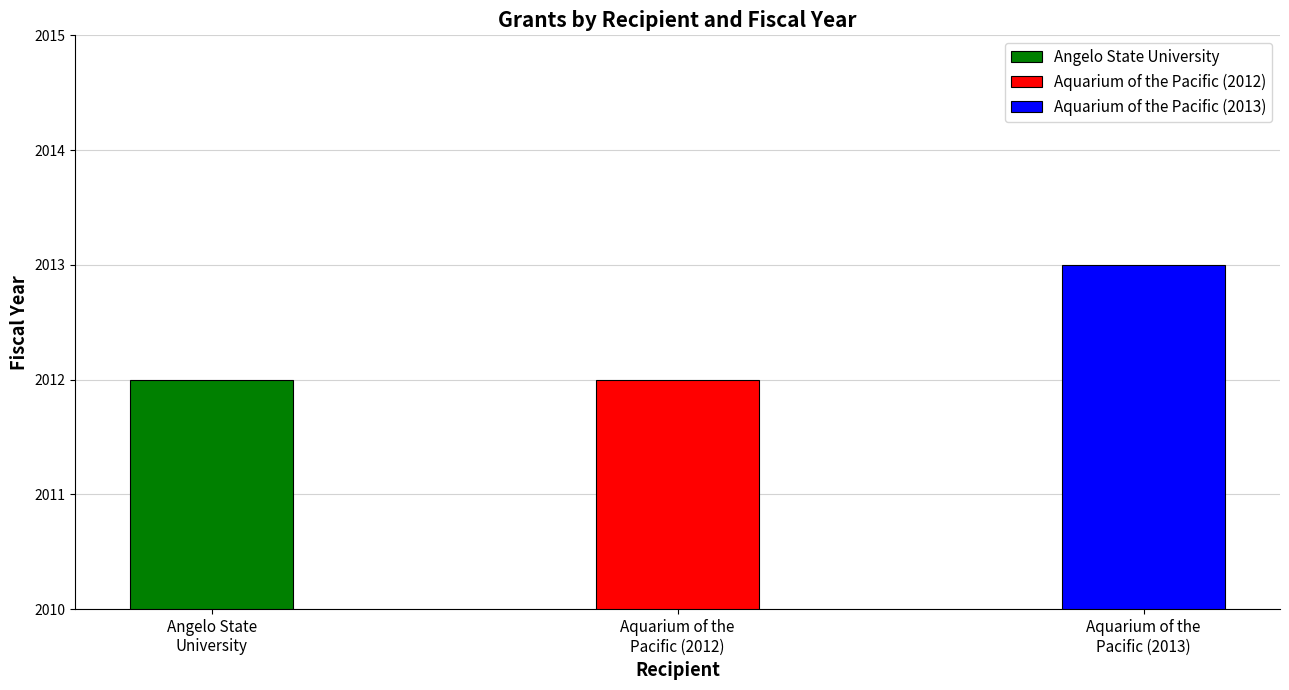

What is the maximum value shown in the chart?

2013